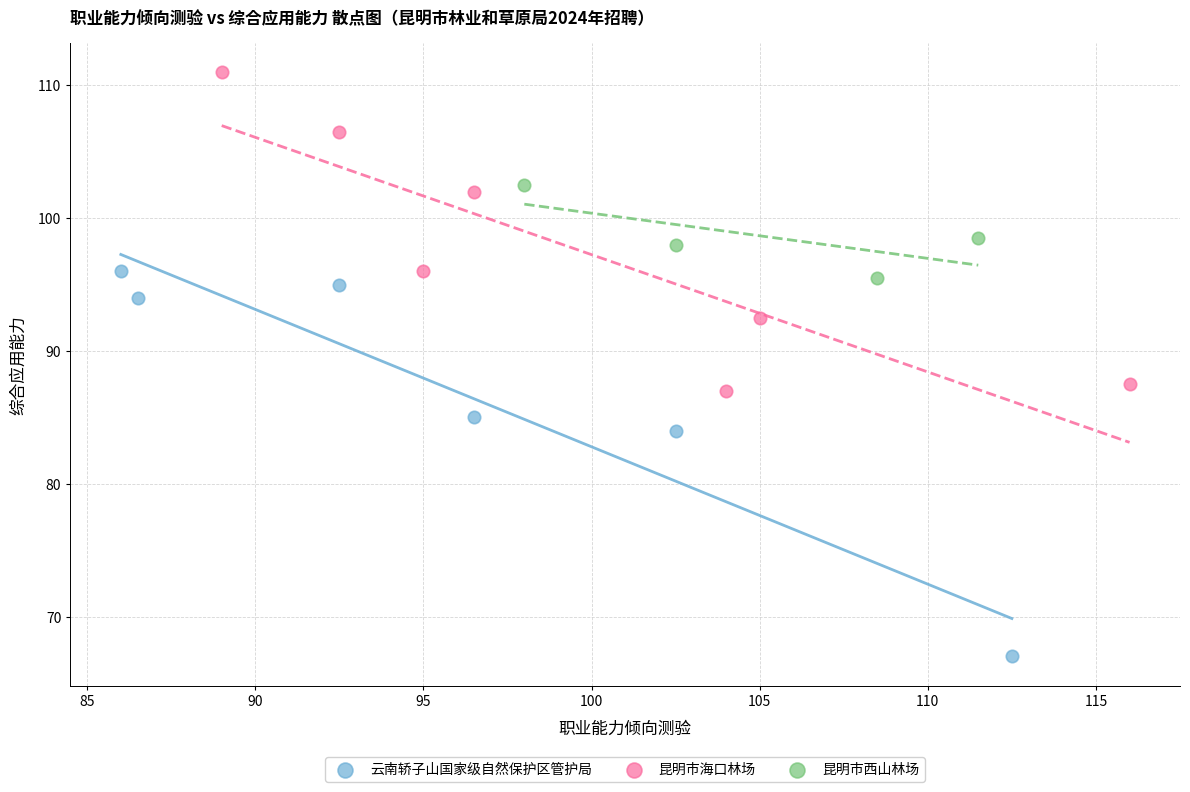

Which series reaches the minimum Y coordinate?

云南轿子山国家级自然保护区管护局